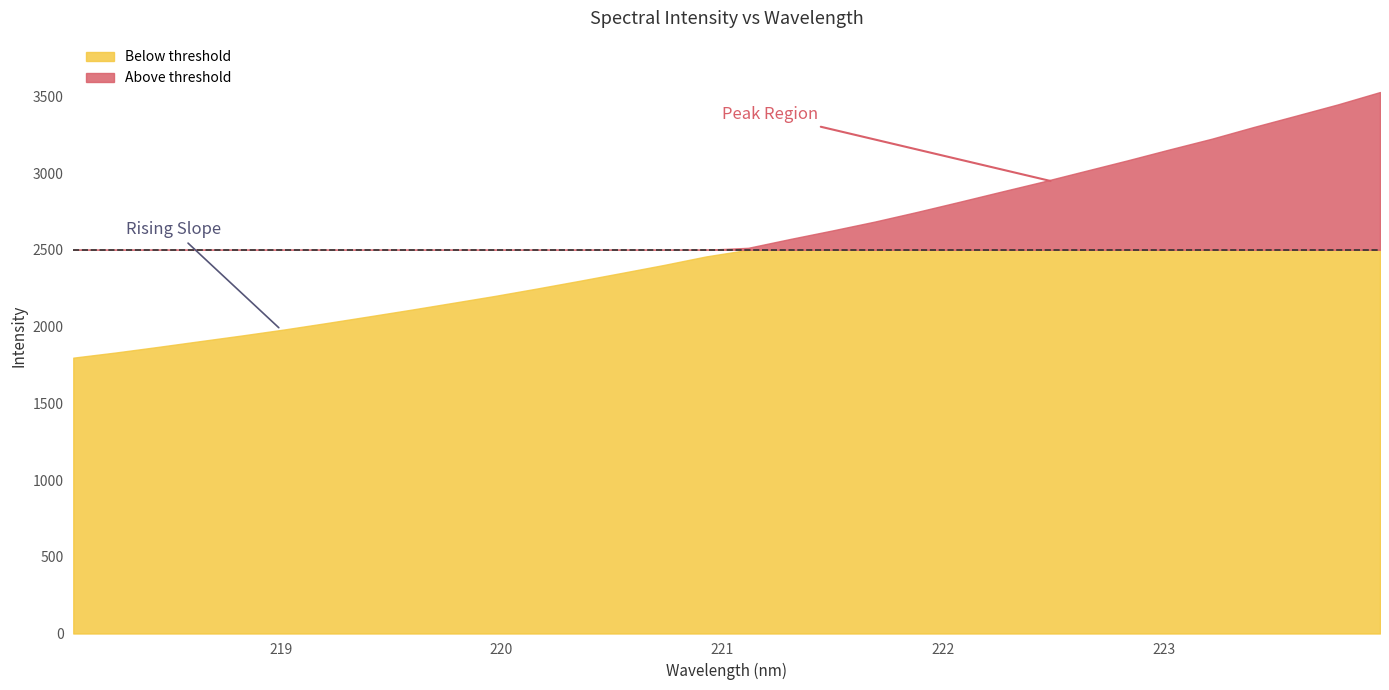

What is the difference between the values at 218.6332 and 223.408?

1395.6